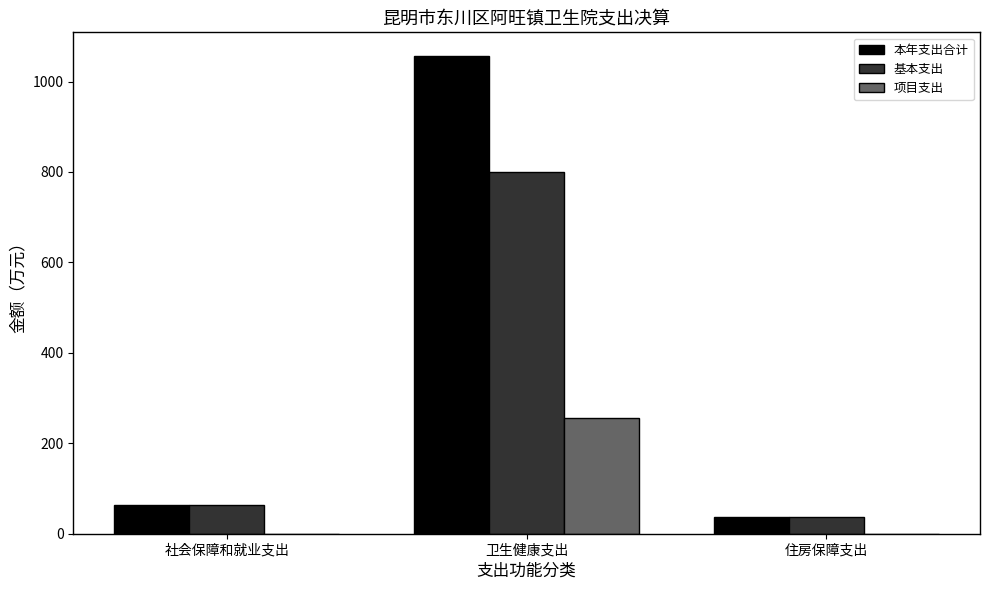

Read the 基本支出 value at 社会保障和就业支出.

64.0